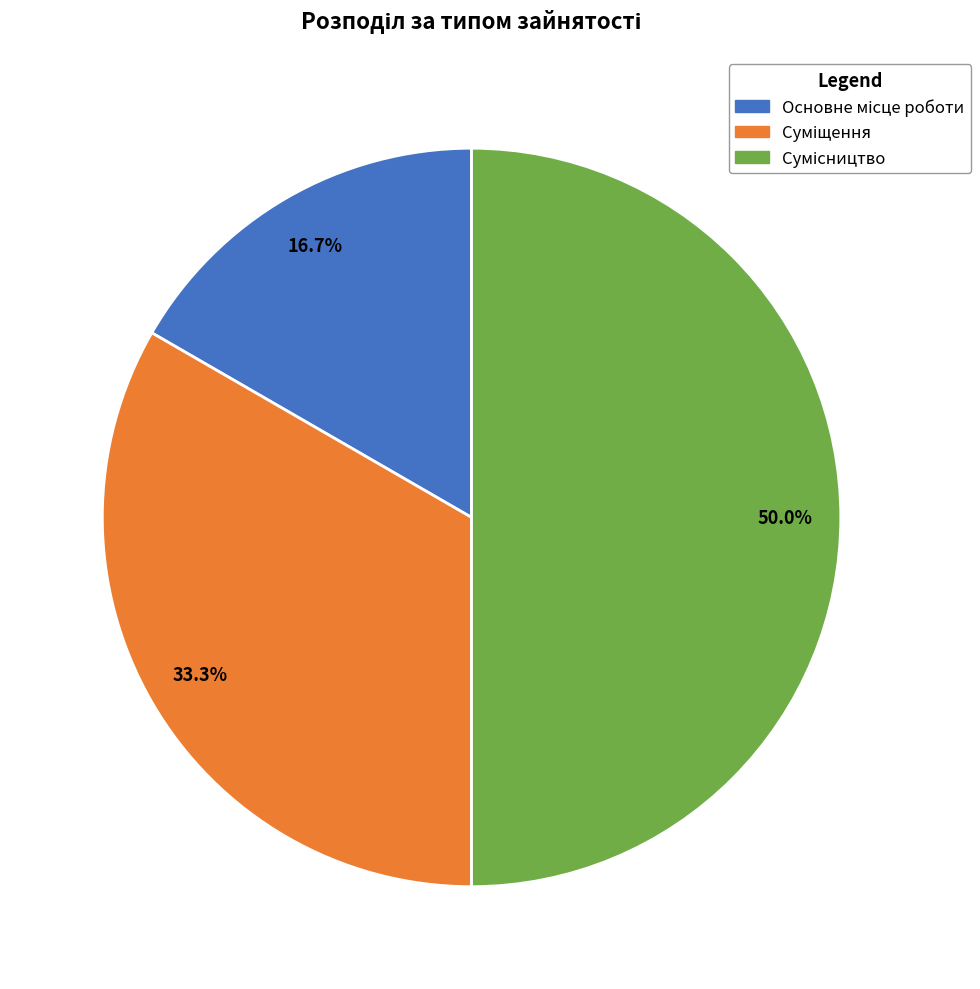

To the nearest percent, what is the average slice percentage?

33%